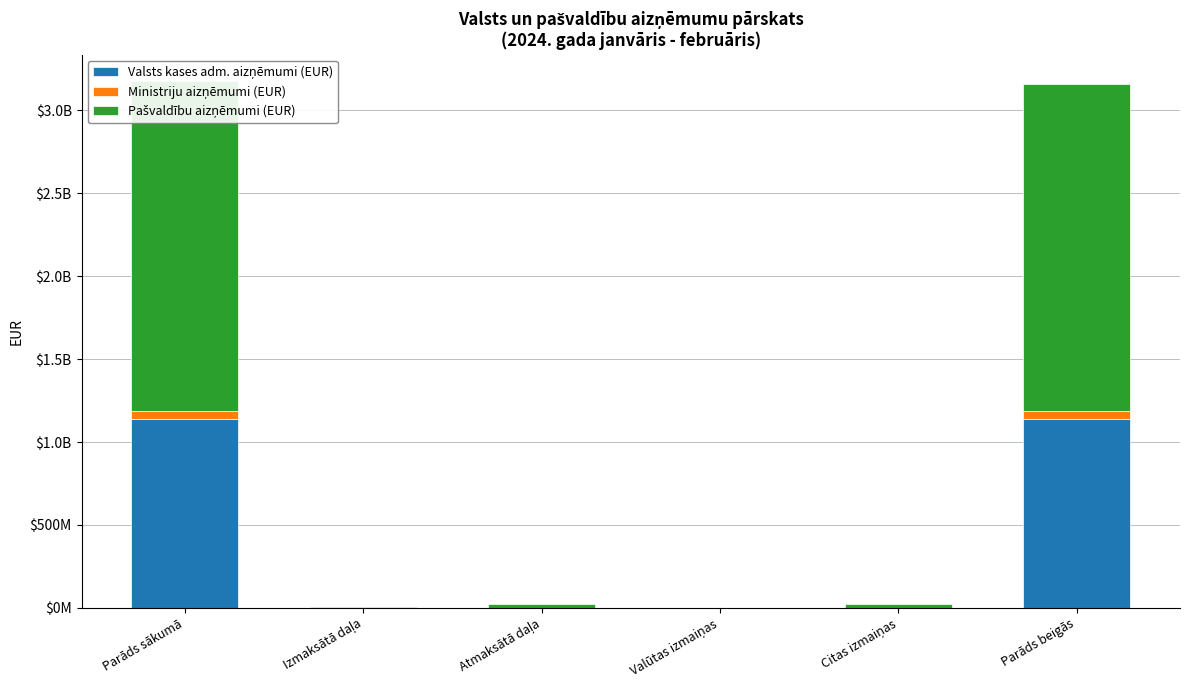

Between Citas izmaiņas and Parāds sākumā, which is larger?

Parāds sākumā